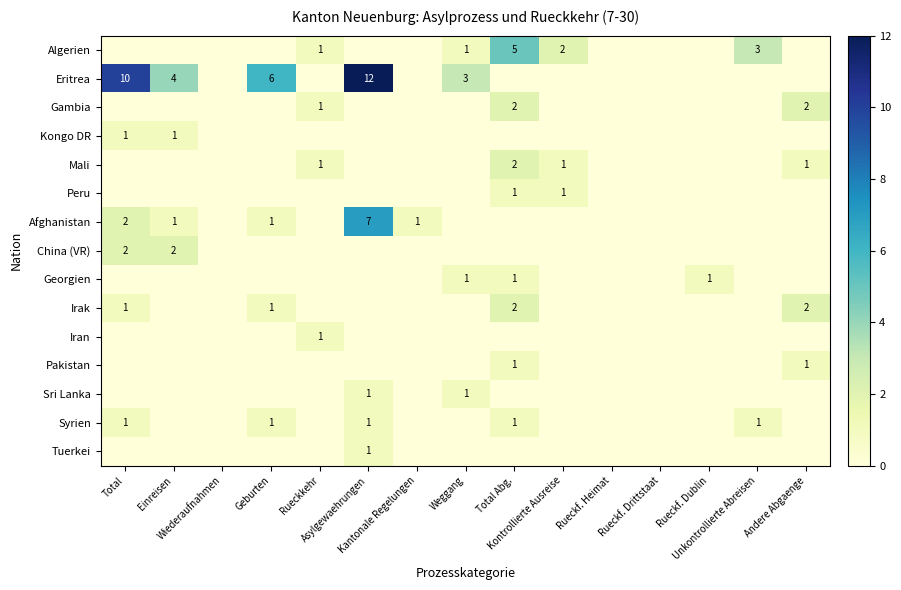

Rank the series at Einreisen from lowest to highest value.

Algerien, Gambia, Mali, Peru, Georgien, Irak, Iran, Pakistan, Sri Lanka, Syrien, Tuerkei, Kongo DR, Afghanistan, China (VR), Eritrea